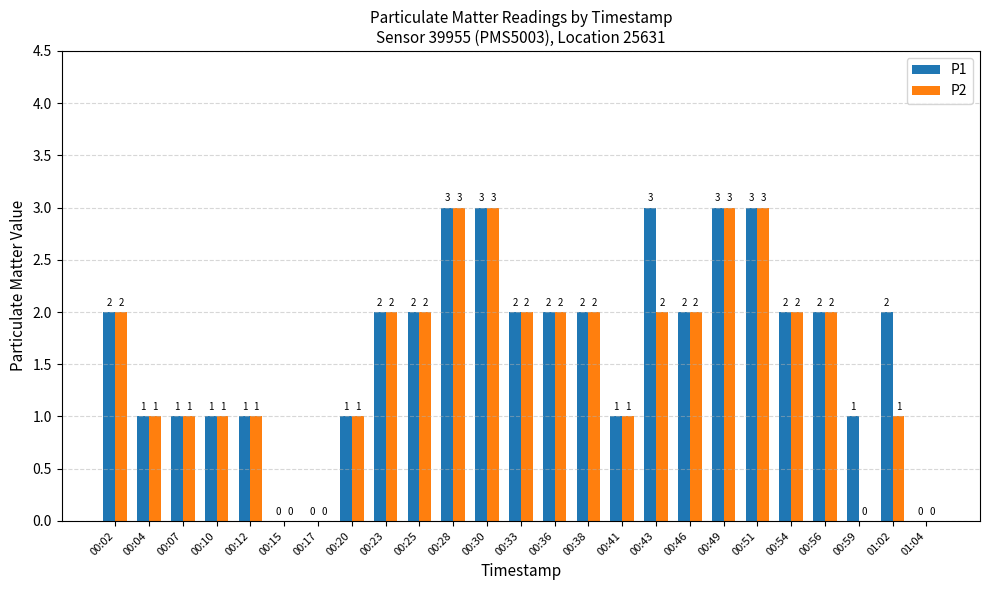

What is the sum of all P1 values?

42